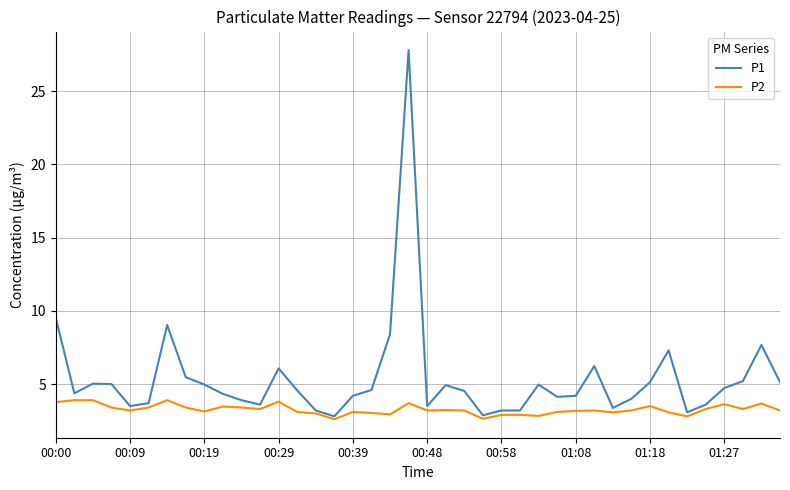

Which series has the widest spread of values?

P1